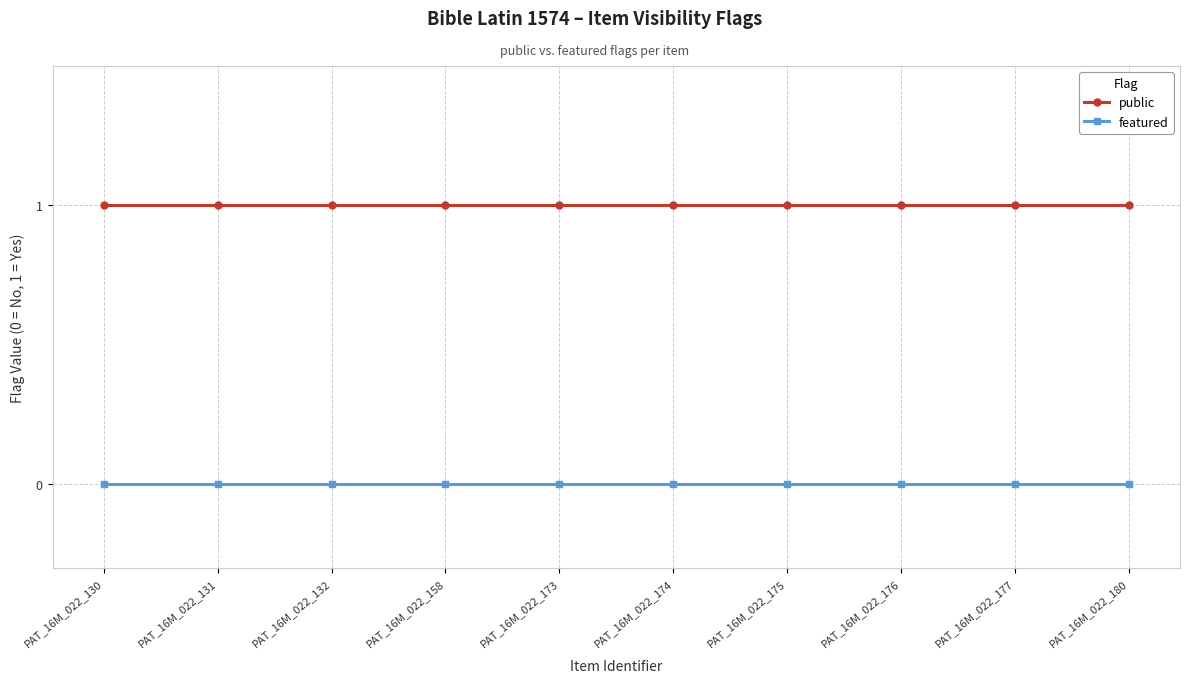

Does the chart display data point markers on the line(s)?

Yes